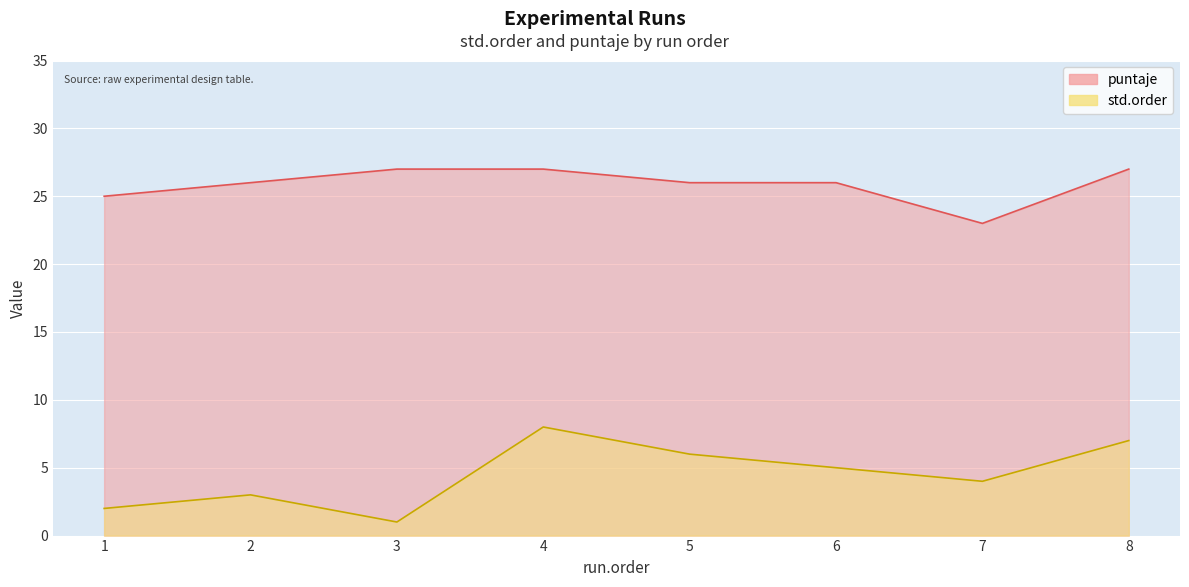

At which label does std.order reach its peak?

4